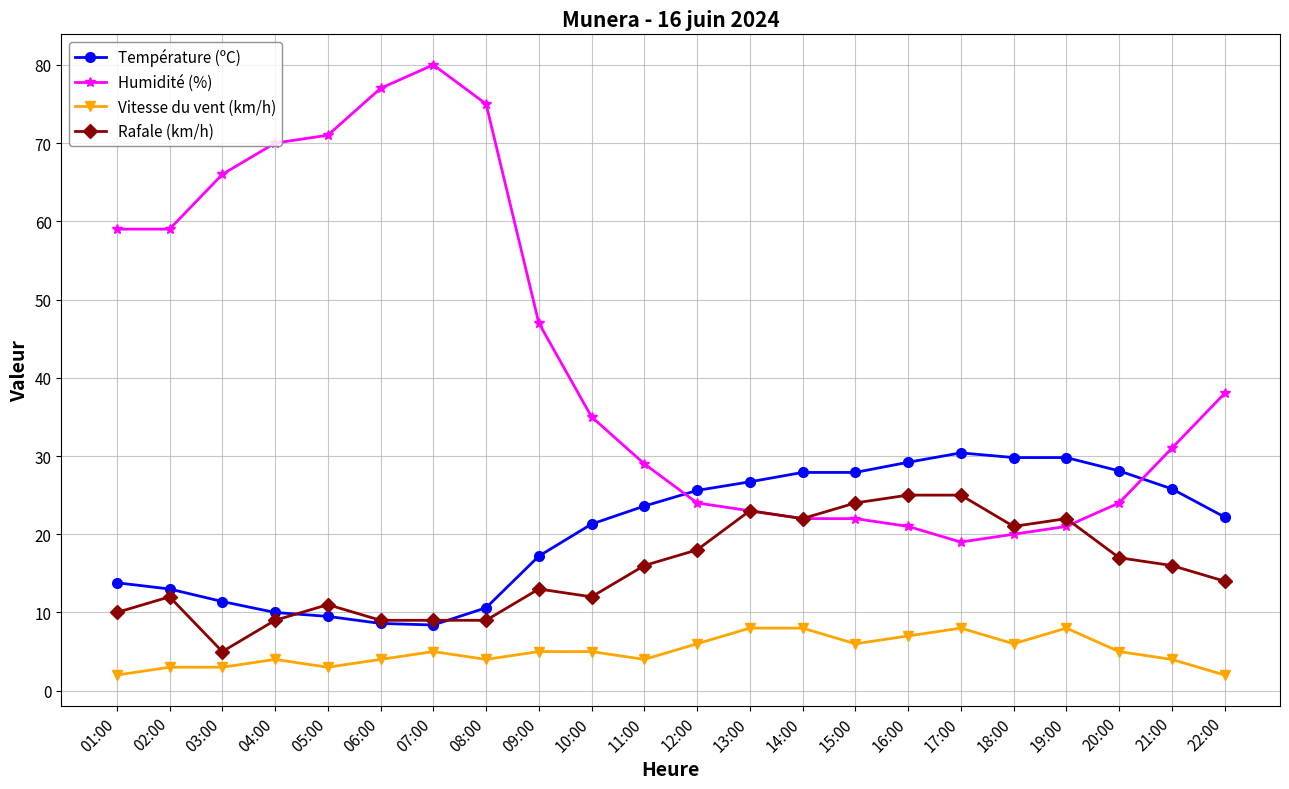

List the series in order of their peak value, lowest first.

Vitesse du vent (km/h), Rafale (km/h), Température (ºC), Humidité (%)